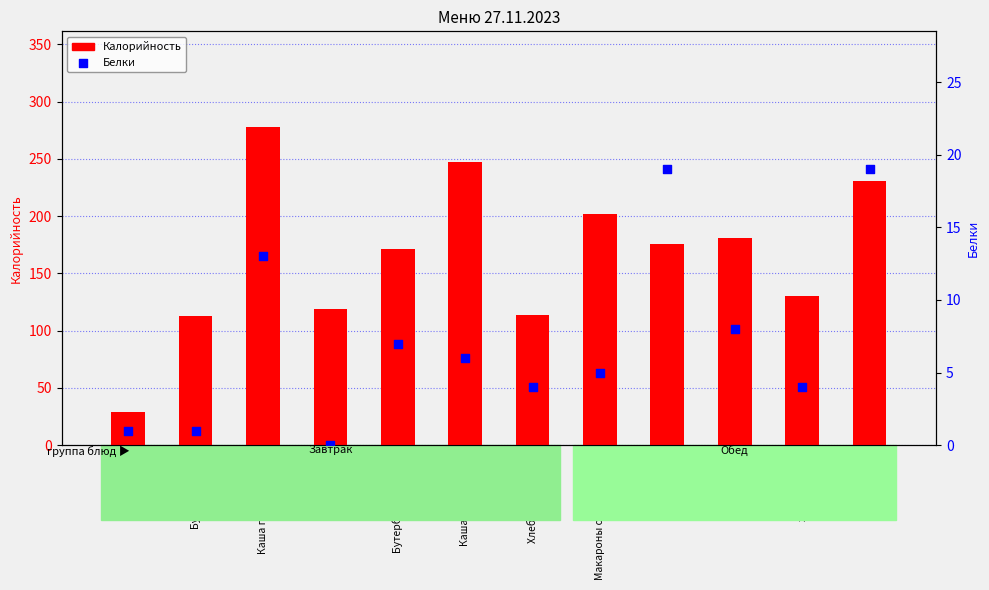

Which series has the largest total across all categories?

Калорийность